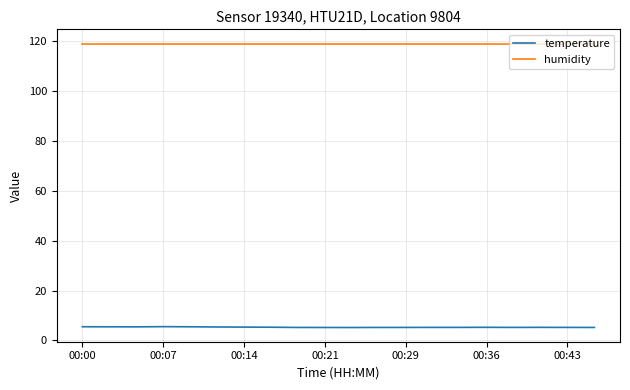

Which series has the largest total across all categories?

humidity